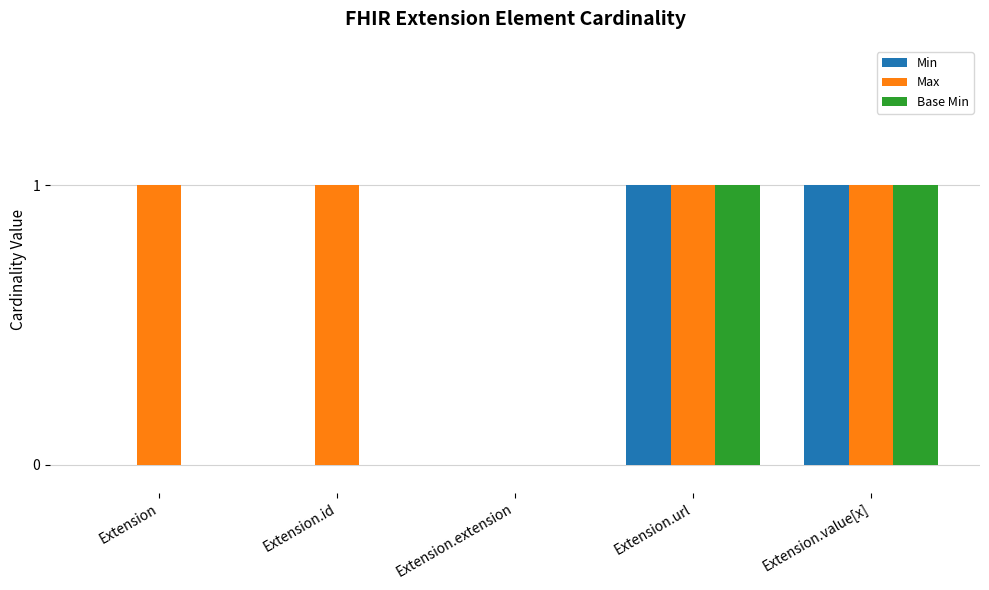

Which series has the largest total across all categories?

Max